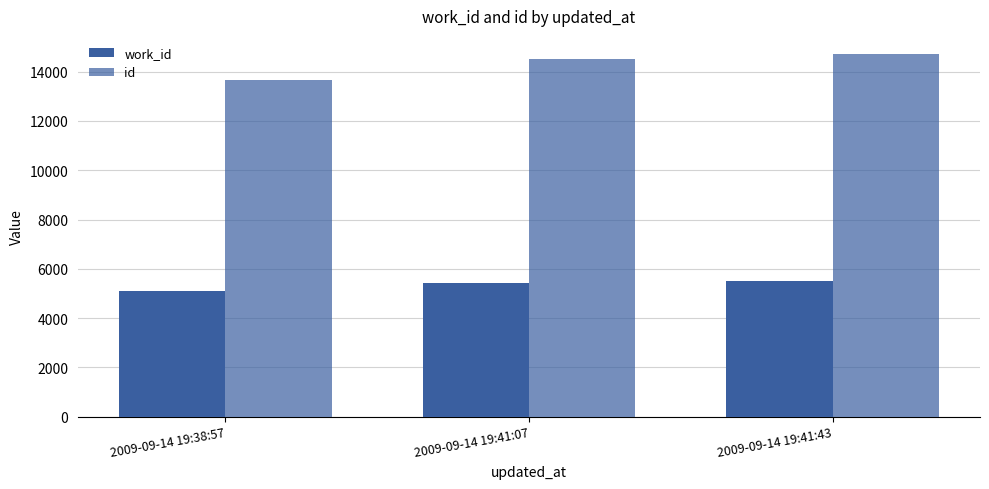

How many bars are there in total?

6